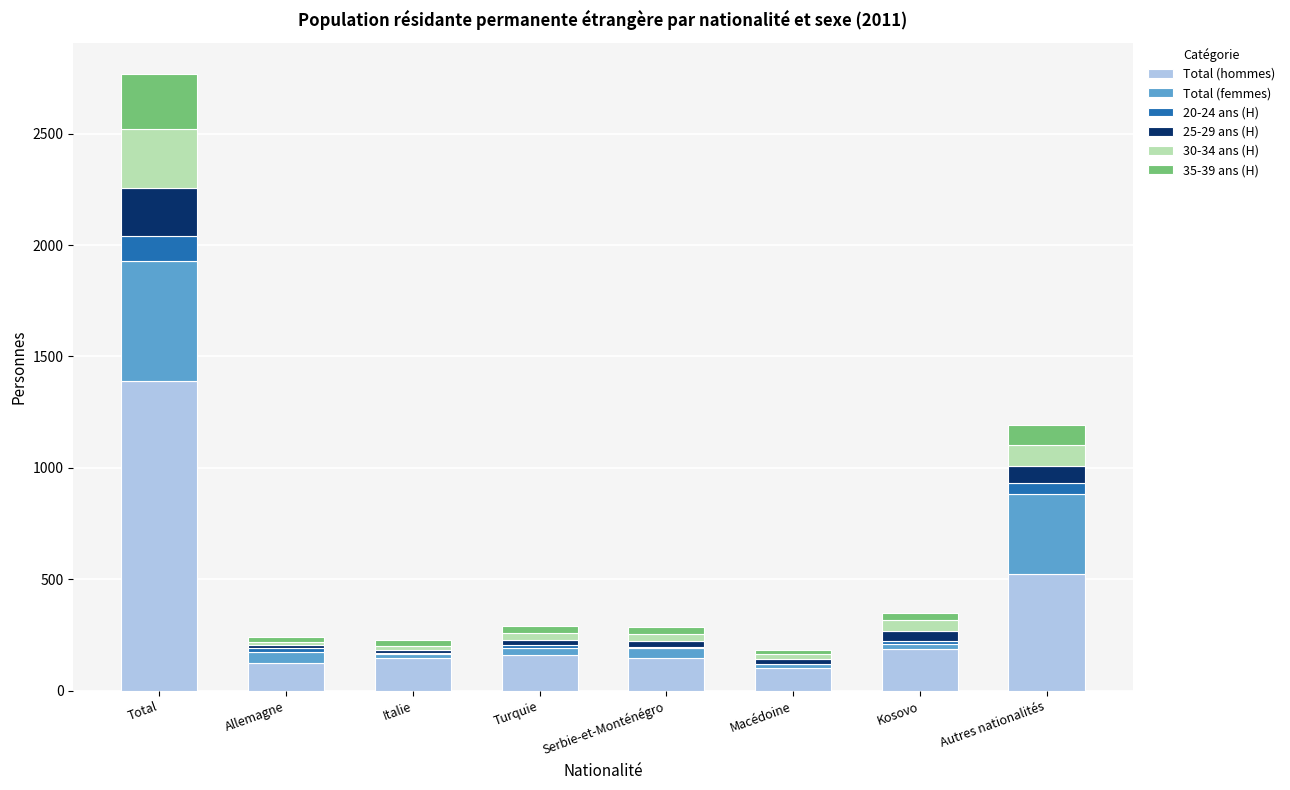

At which category is the sum across all series the highest?

Total